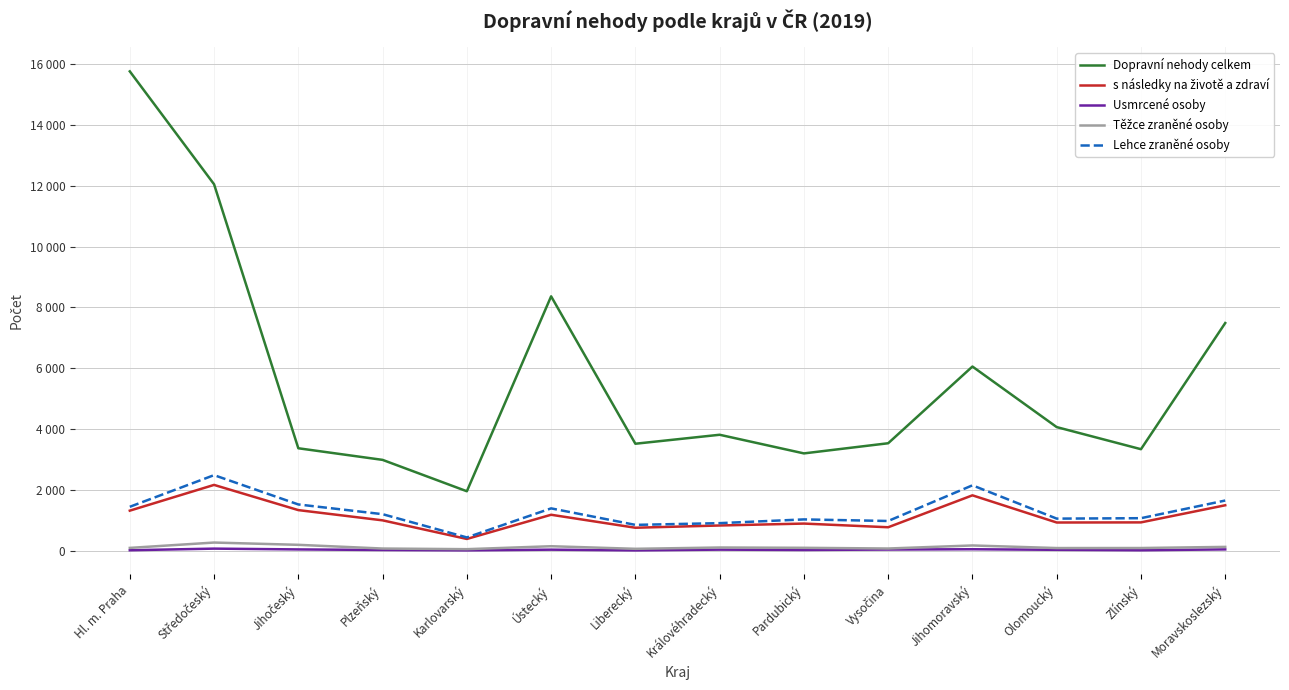

Is it true that Lehce zraněné osoby equals 1067 at Zlínský?

True